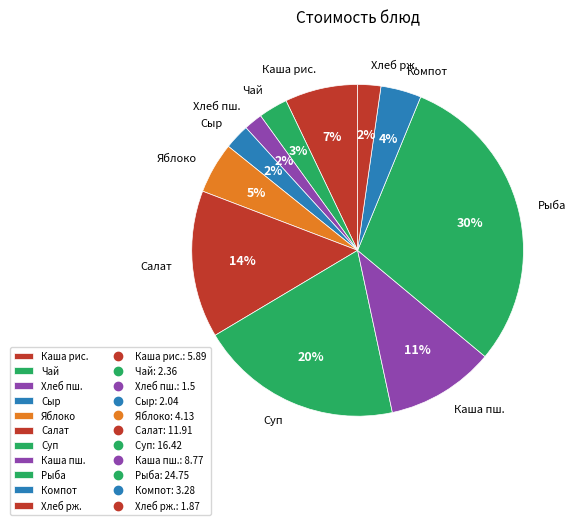

To the nearest percent, what percentage of the pie is Хлеб рж.?

2%